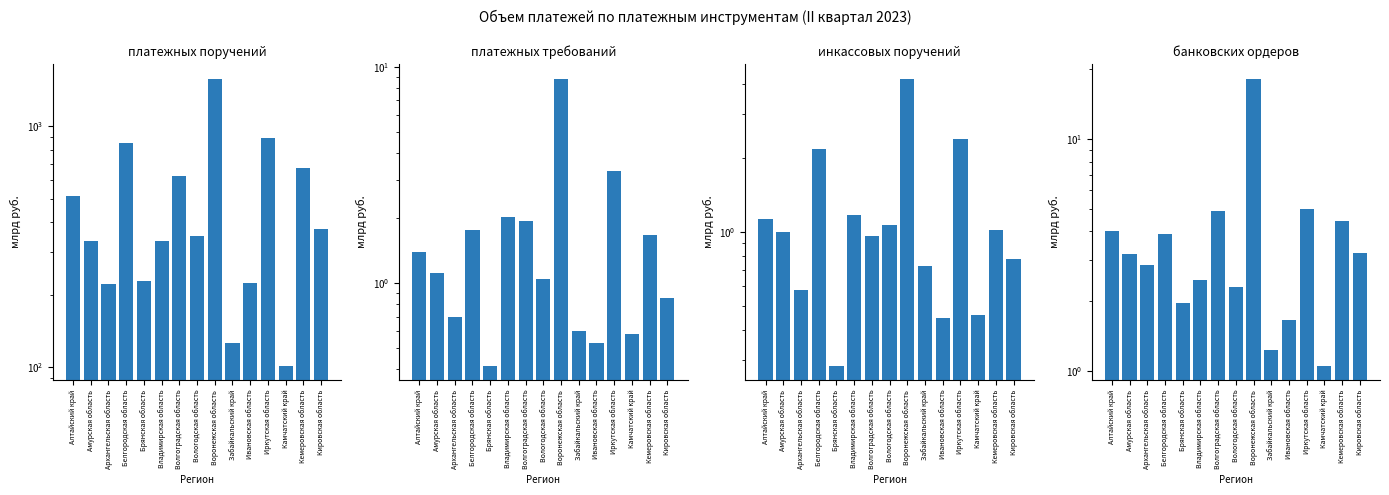

What is the label of the 12th bar from the left?

Иркутская область